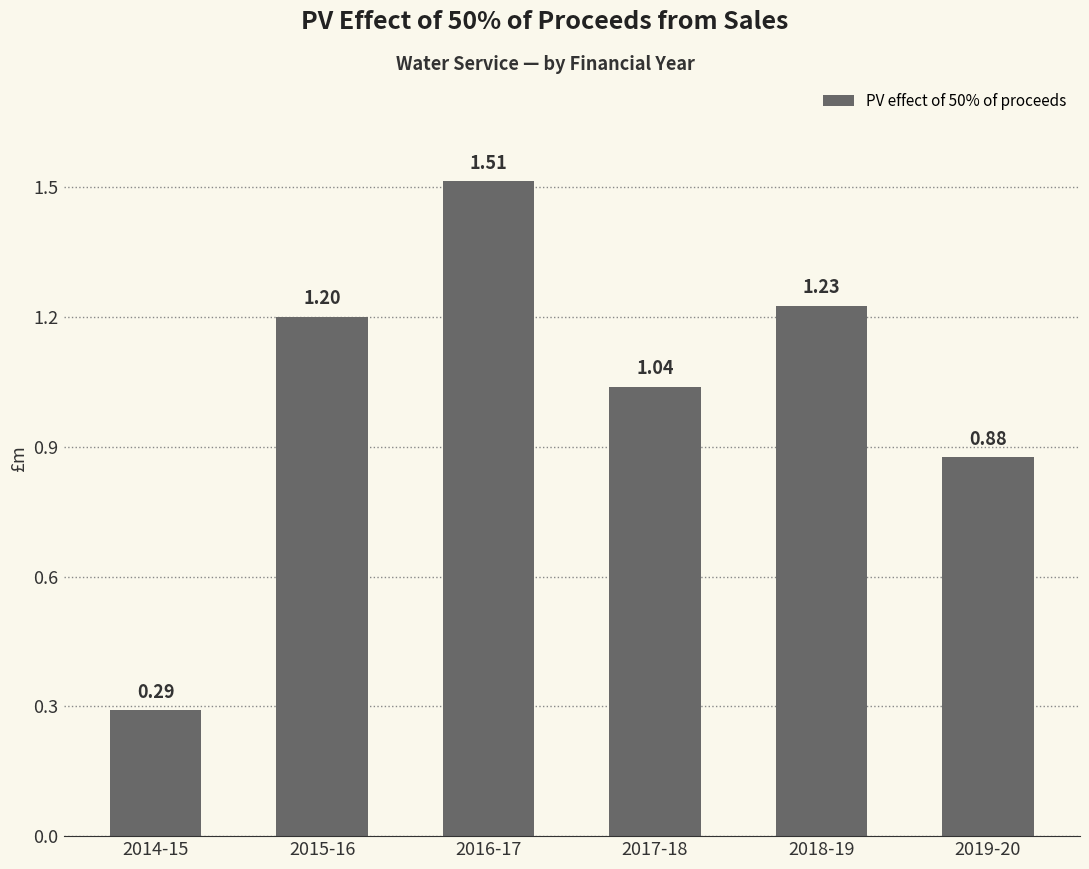

The value at 2014-15 is 0.1. True or false?

False